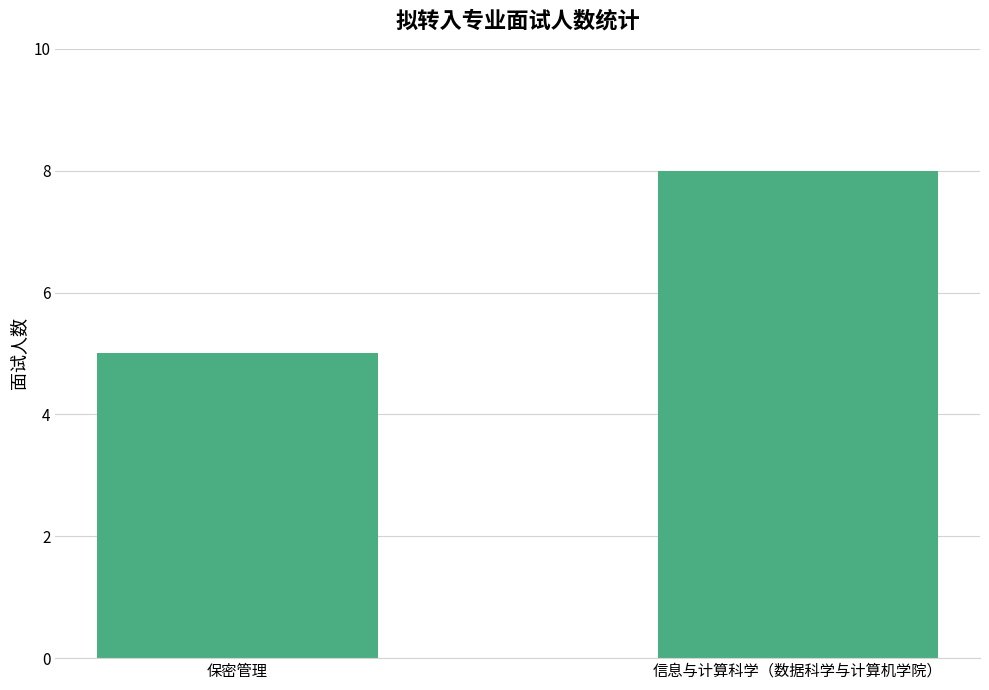

Reading left to right, what are all the values shown in this chart?

保密管理=5	信息与计算科学（数据科学与计算机学院）=8